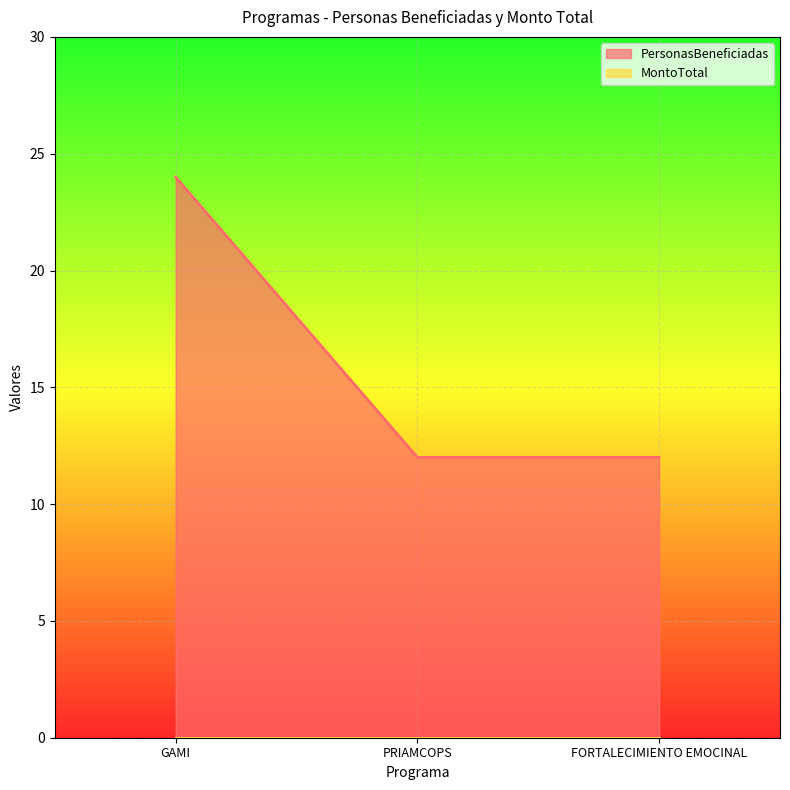

What is the ratio of the value at FORTALECIMIENTO EMOCINAL to the value at PRIAMCOPS?

1.0